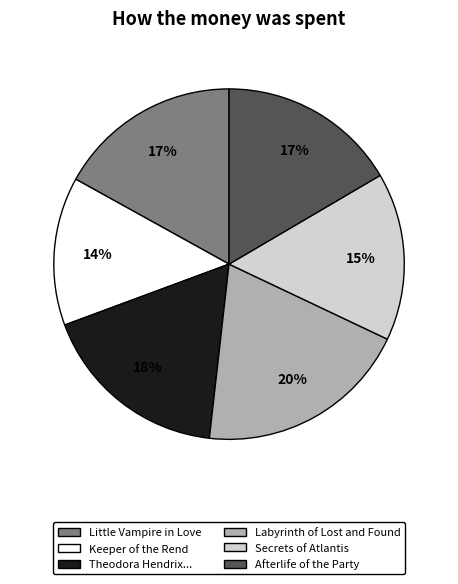

Is the sum of Little Vampire in Love and Keeper of the Rend greater than half?

No